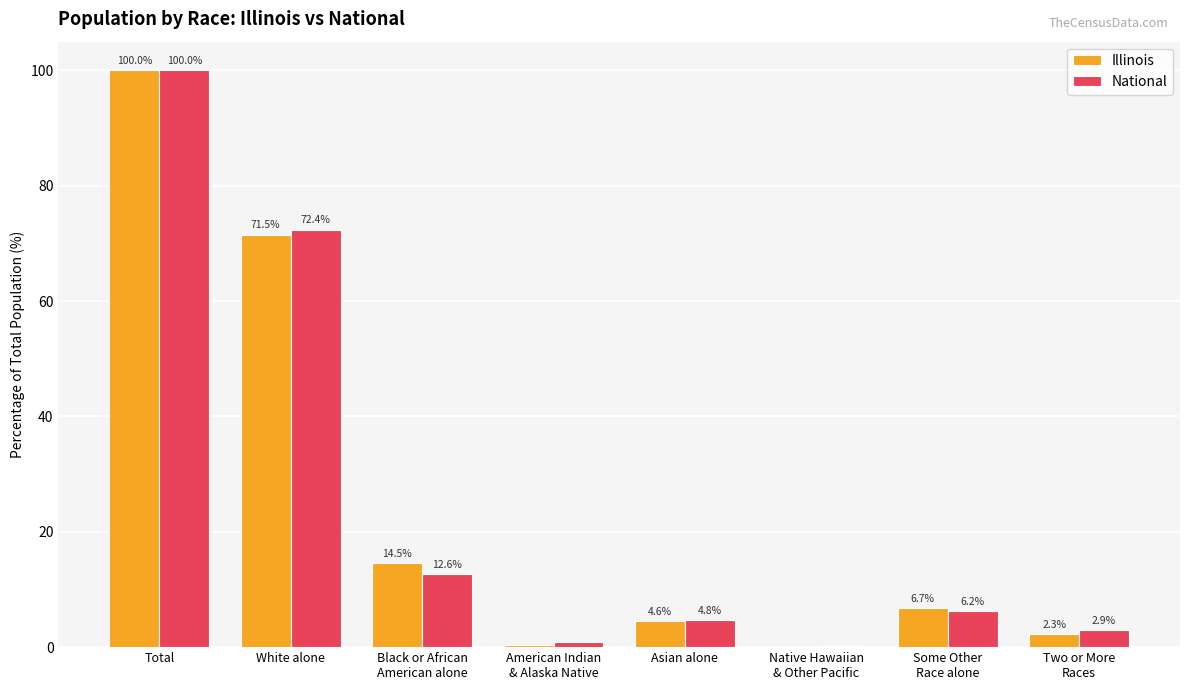

At which label is Illinois closest to 50?

White alone